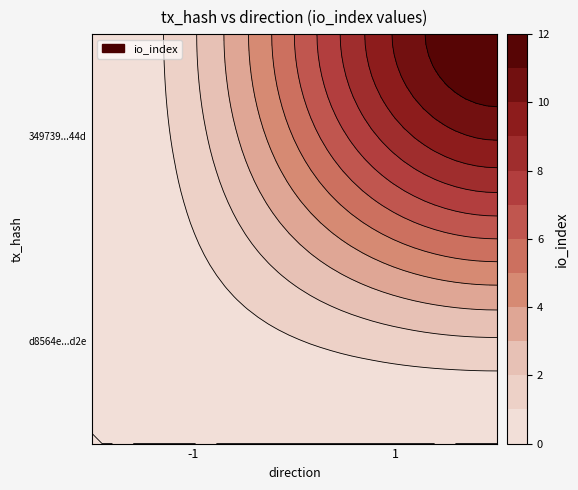

Reading left to right, extract all data points from this chart.

d8564e8bb4832cfbeb54bc8b575683cdfdd3d2e: -1=0	1=0
349739c5fe61c53931eb851539b206d614b344d: -1=0	1=12